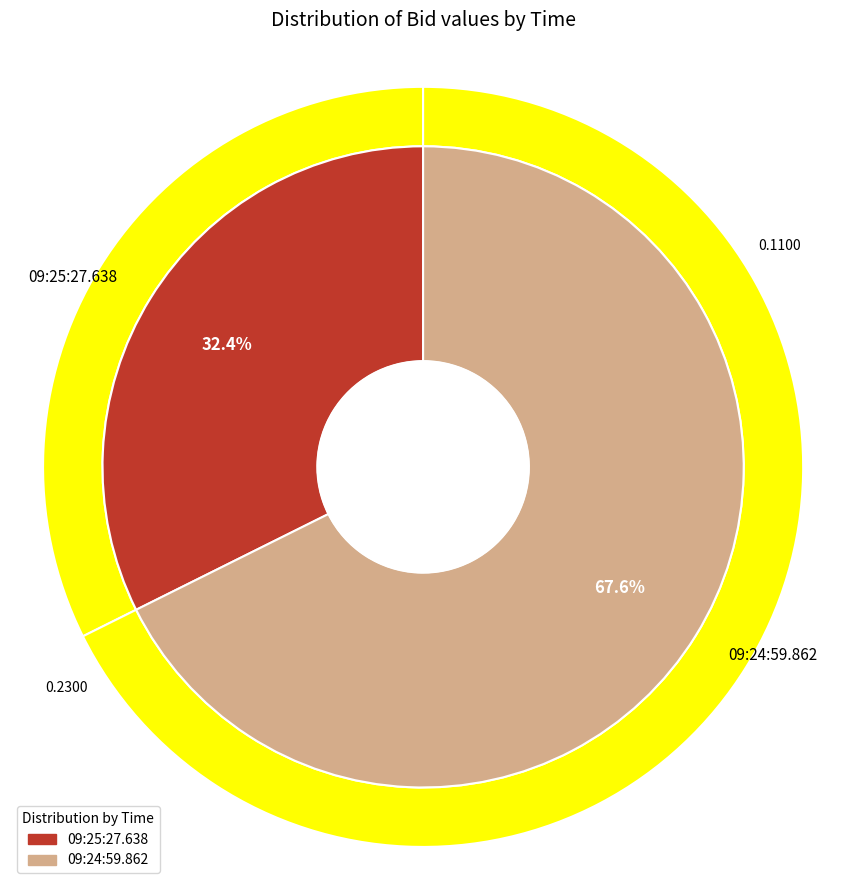

Count the number of slices in the pie.

2